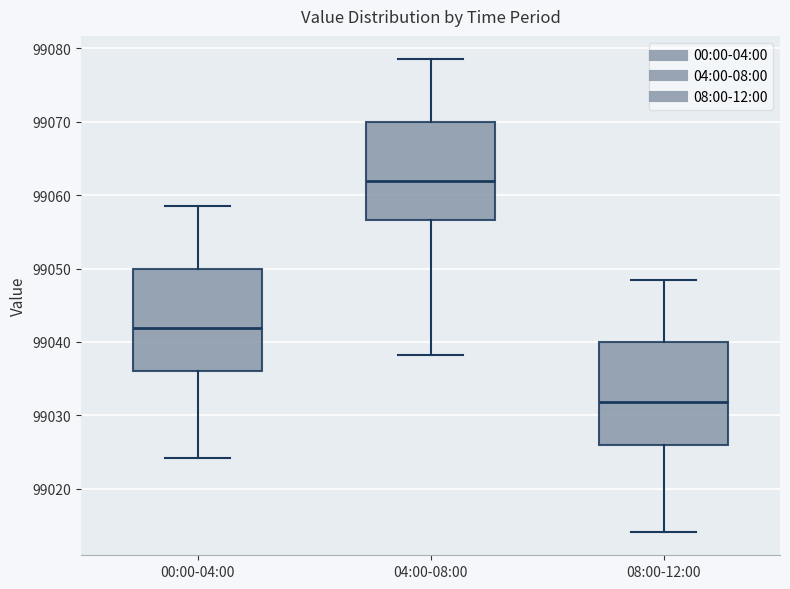

Reading left to right, read every box against the y-axis: the position of its median line, the range the box covers, and the ends of its whiskers. The values are not printed on the chart, so give them approximately, as read against the axis.

00:00-04:00: median 99042, box 99036 to 99050, whiskers 99024 to 99058
04:00-08:00: median 99062, box 99057 to 99070, whiskers 99038 to 99078
08:00-12:00: median 99032, box 99026 to 99040, whiskers 99014 to 99048